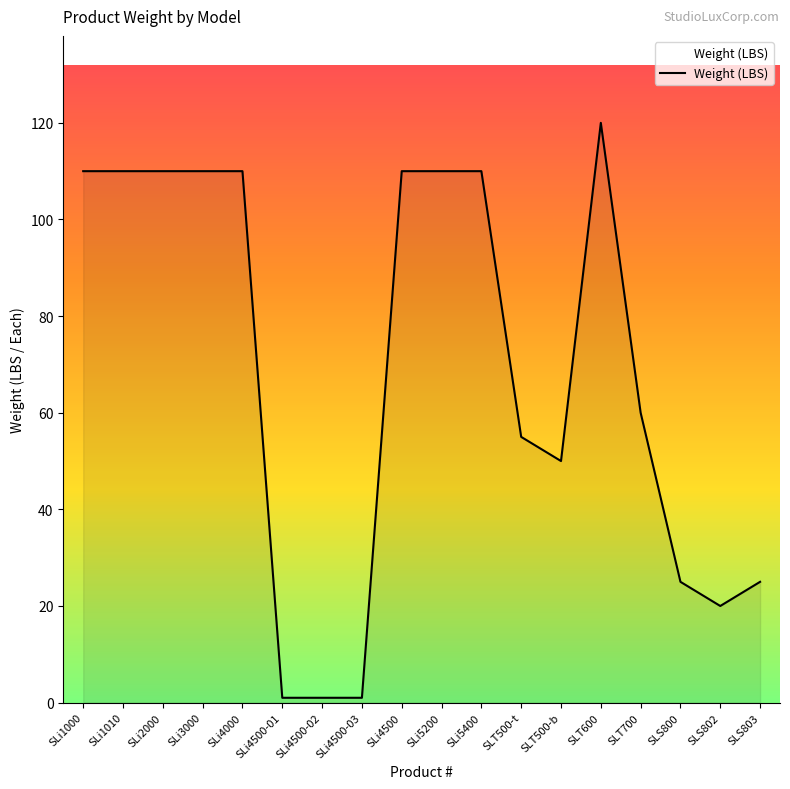

What is the sum of the values at SLi4000 and SLT700?

170